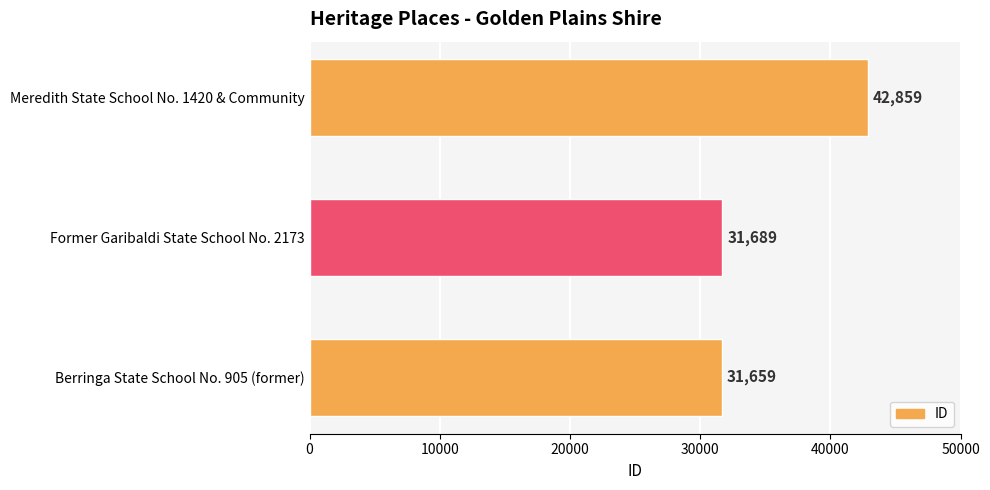

Count the number of categories in the chart.

3